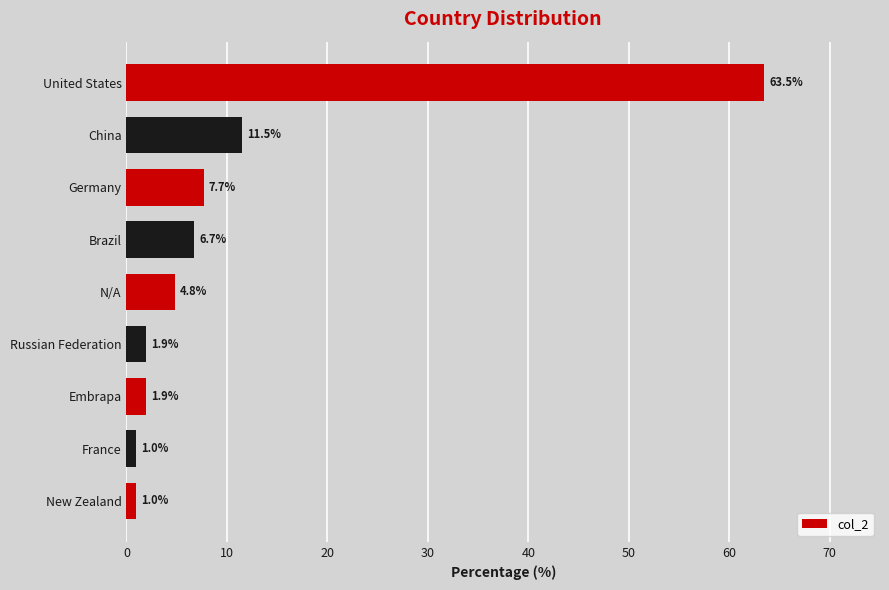

What is the difference between the second highest and minimum values?

10.6